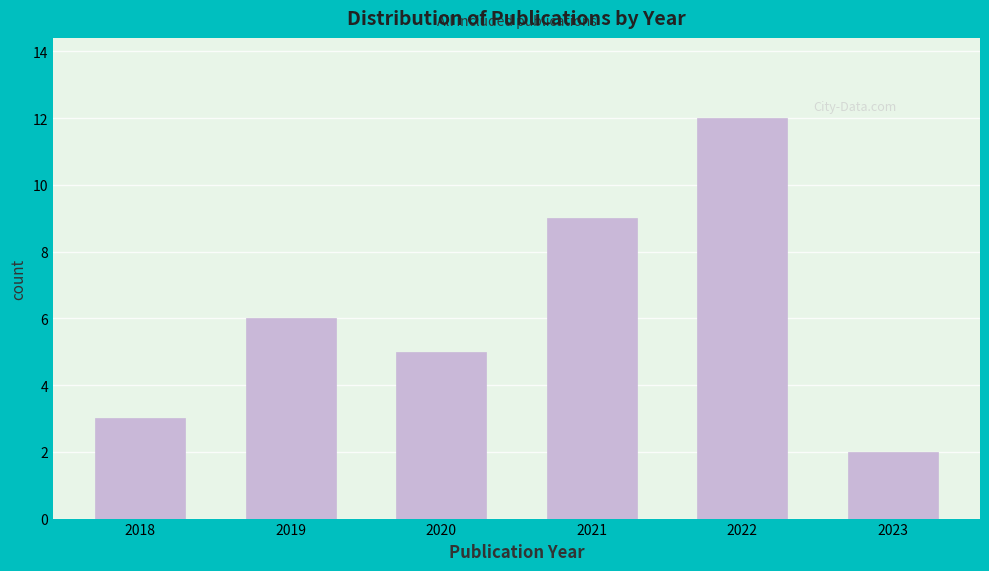

Reading left to right, what are all the values shown in this chart?

2018=3	2019=6	2020=5	2021=9	2022=12	2023=2